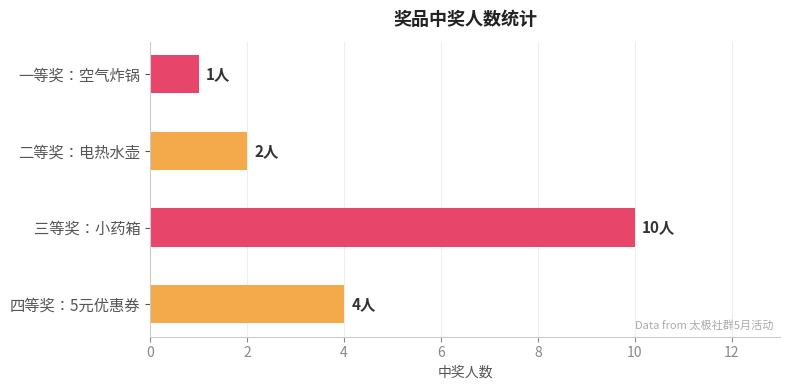

Are the bars grouped side by side (vs. stacked)?

No